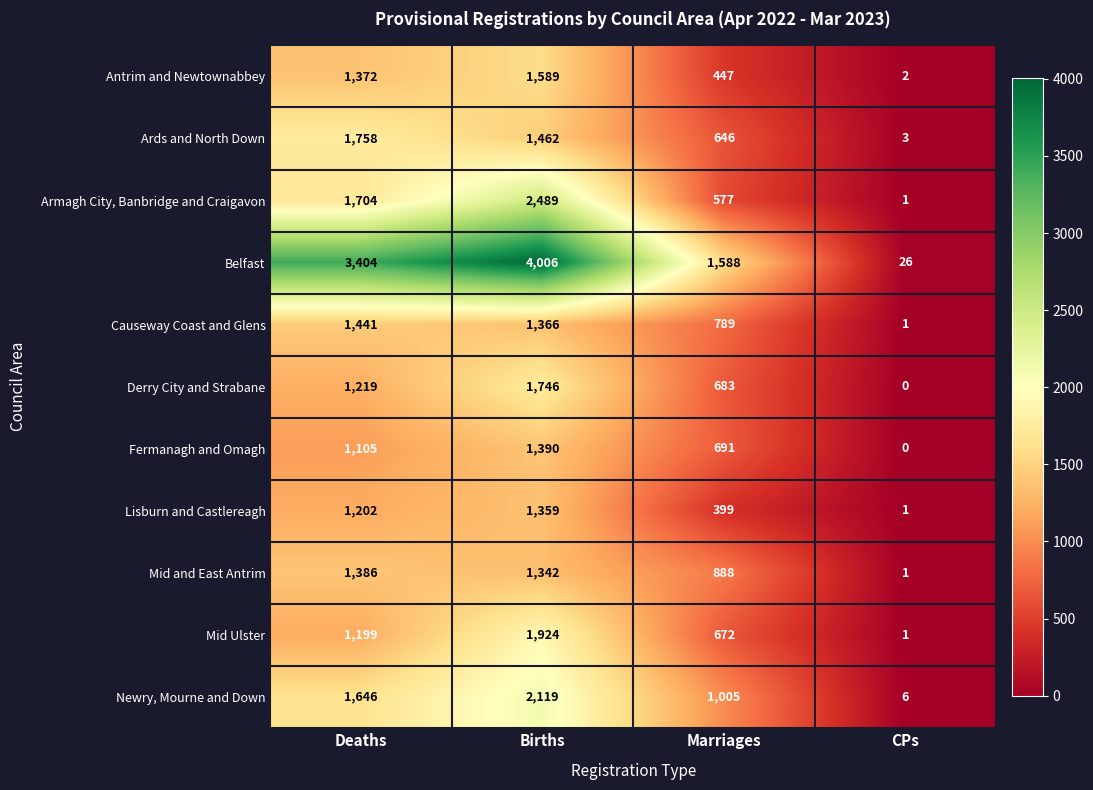

What is the sum of the Ards and North Down values at Births and Deaths?

3220